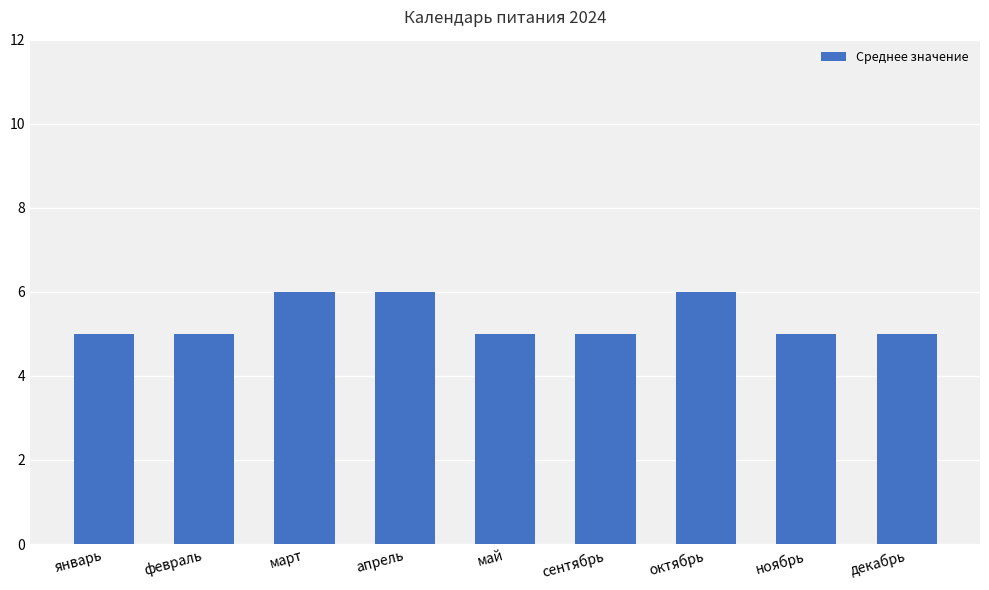

How many bars are there in total?

9